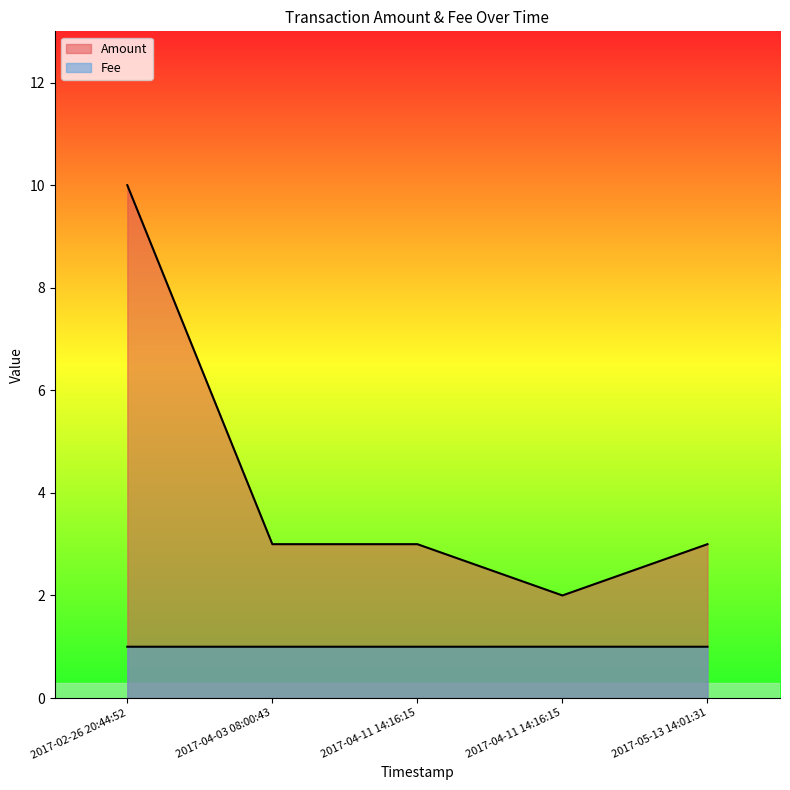

What are all the series names shown in the legend?

Amount, Fee